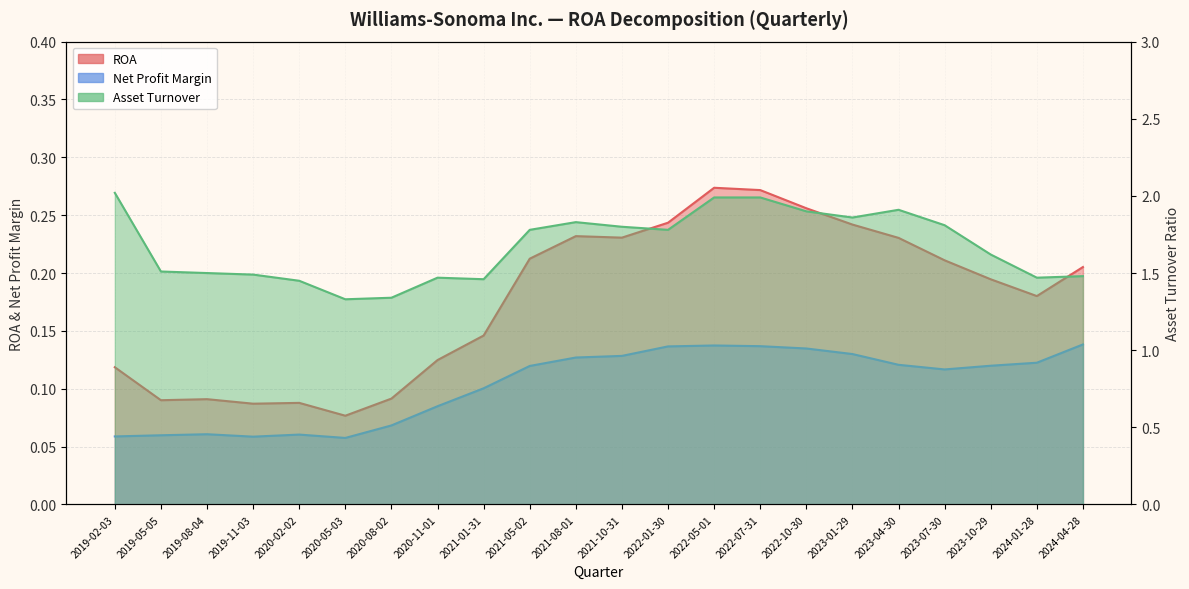

True or false: Net Profit Margin and Asset Turnover cross at least once.

False